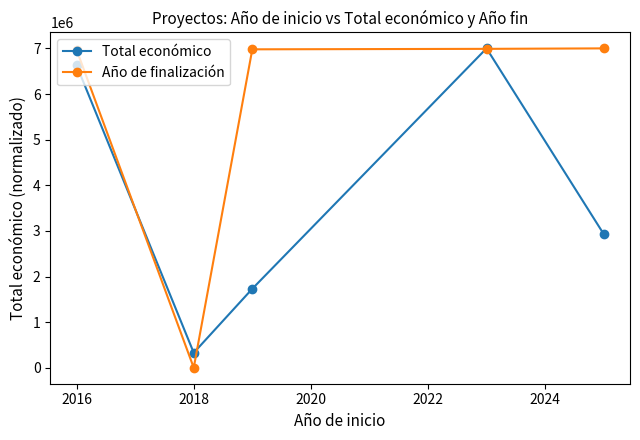

Which series has the widest spread of values?

Año de finalización